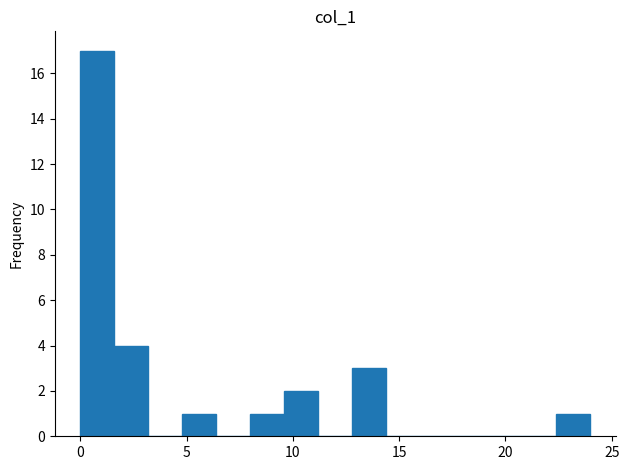

Around what value on the x-axis is the tallest bar? Give the approximate position of its centre, as read against the axis.

1.0